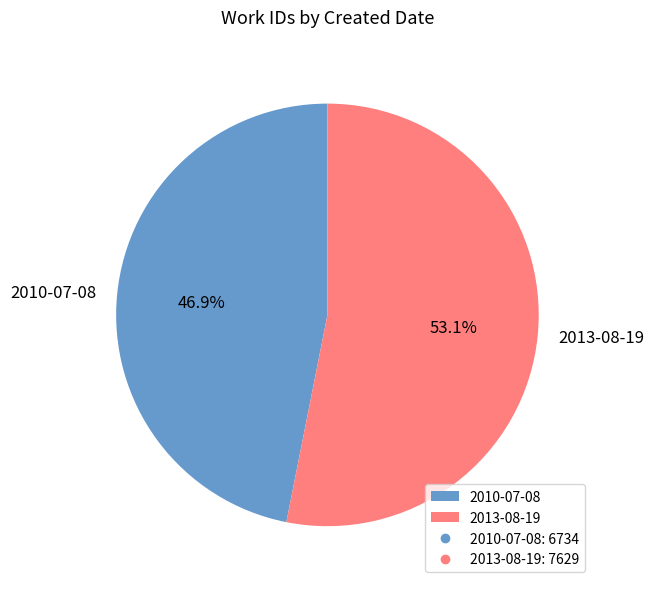

To the nearest percent, what portion does 2010-07-08 represent?

47%